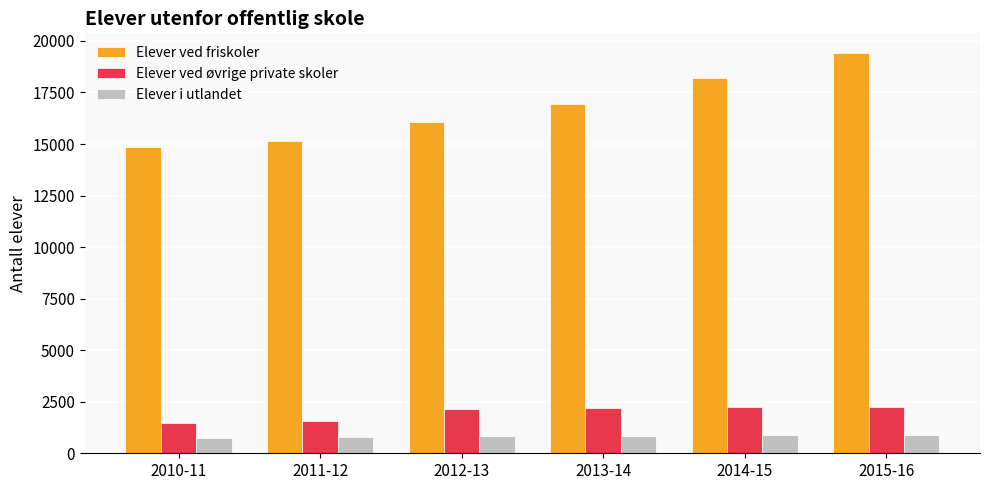

What is the approximate value of Elever i utlandet at 2010-11, to the nearest 50?

750